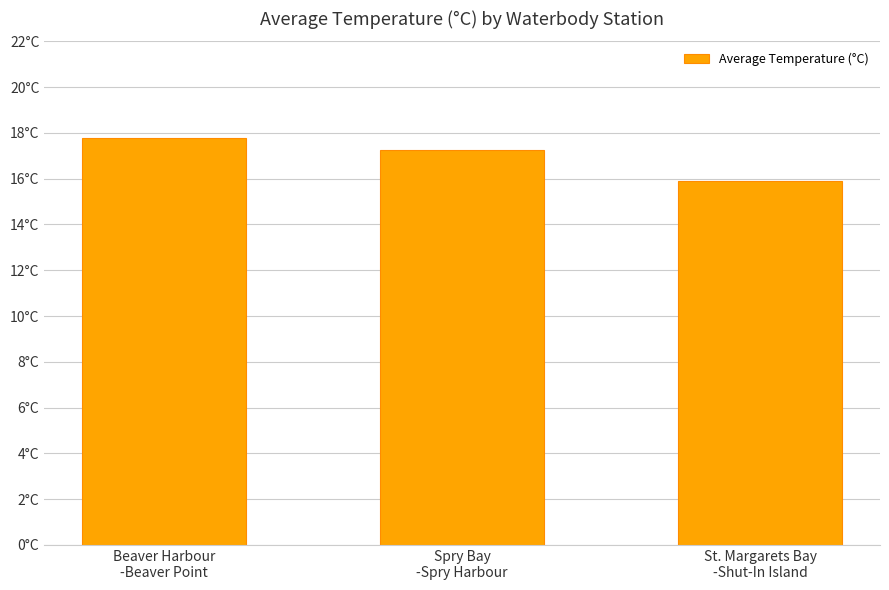

The chart shows a value of 4.6 at Spry Bay
-Spry Harbour. True or false?

False